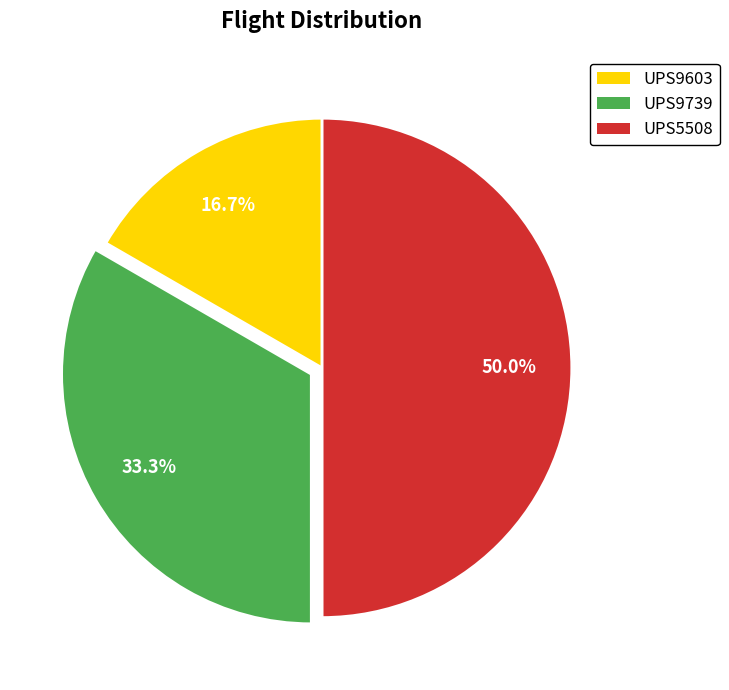

What is the largest slice in the pie chart?

UPS5508